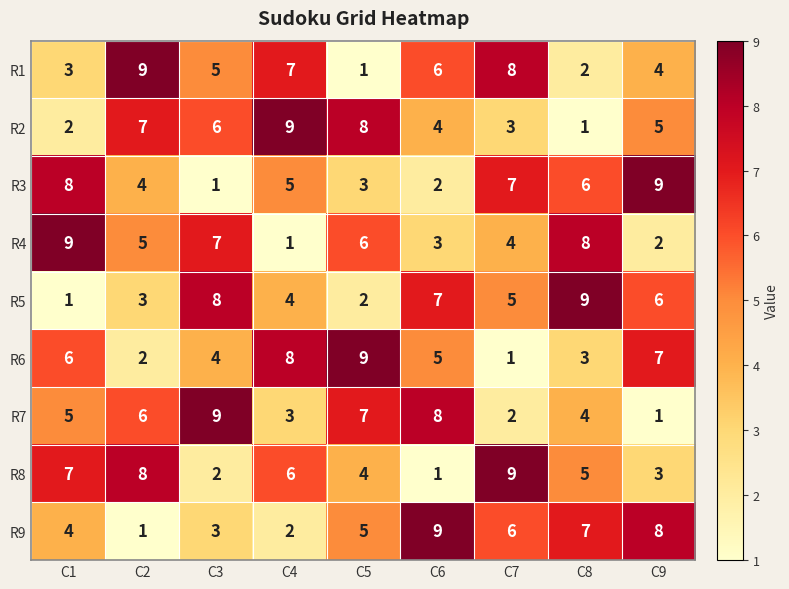

What is the difference between the highest and lowest values at C2?

8